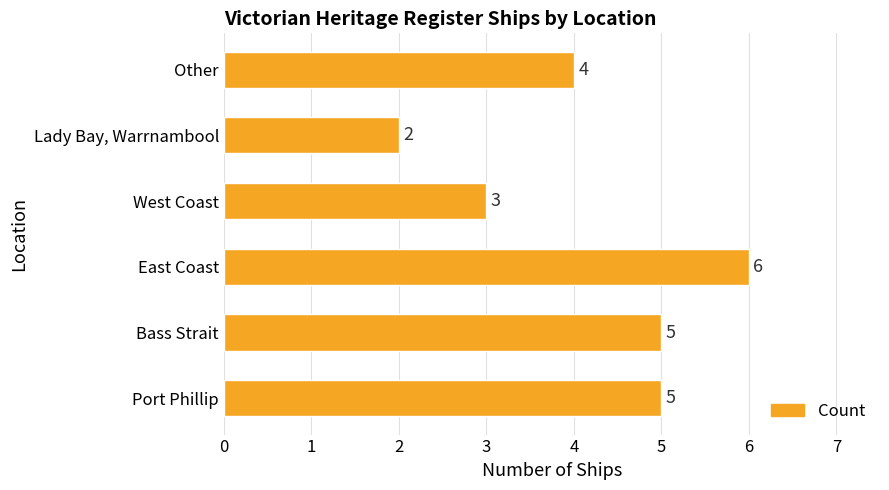

The value at Port Phillip is 1. True or false?

False